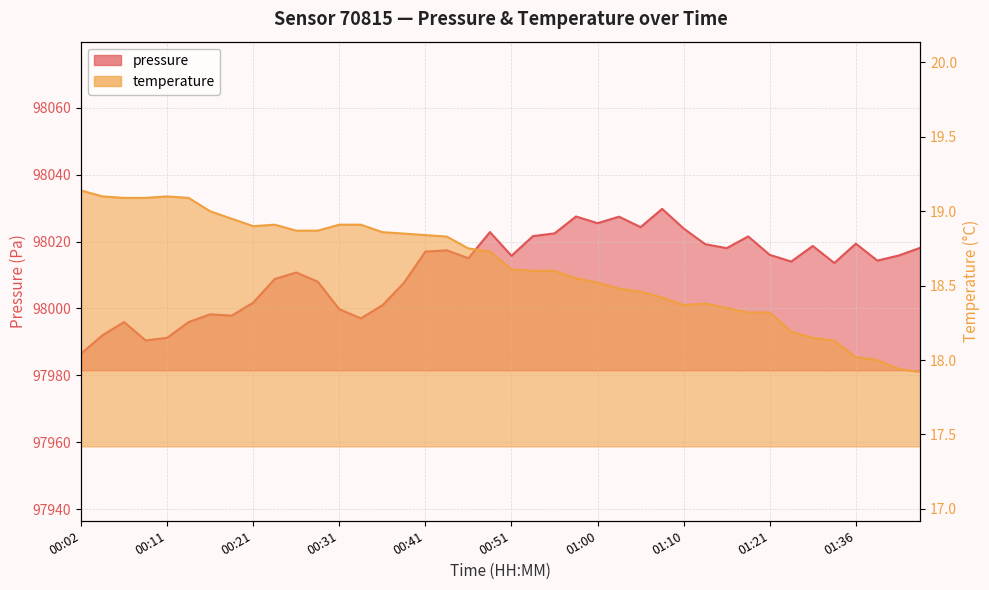

What is the approximate value of temperature at 00:21?

18.9